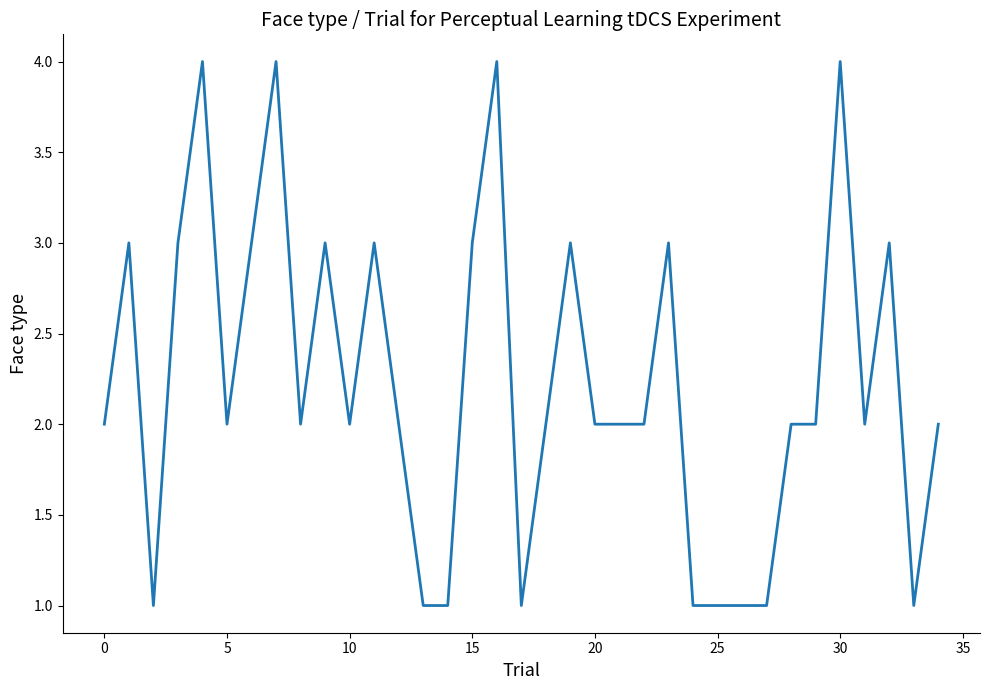

What is the greatest value displayed?

4